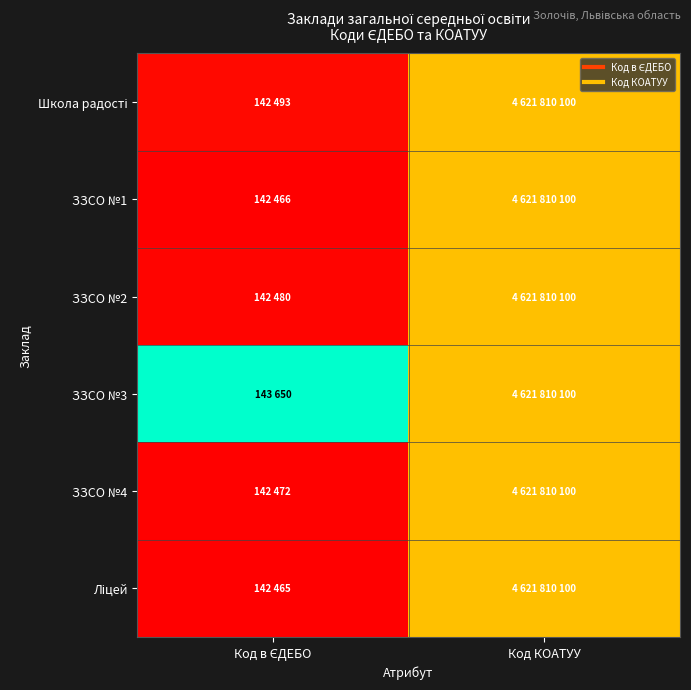

List the series in order of their peak value, highest first.

ЗЗСО №3, Школа радості, ЗЗСО №1, ЗЗСО №2, ЗЗСО №4, Ліцей